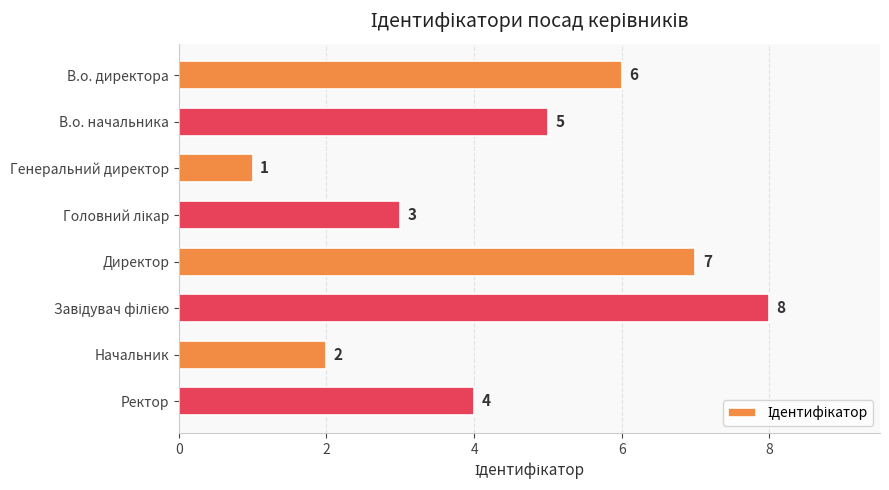

What is the value of the 6th bar from the top?

8